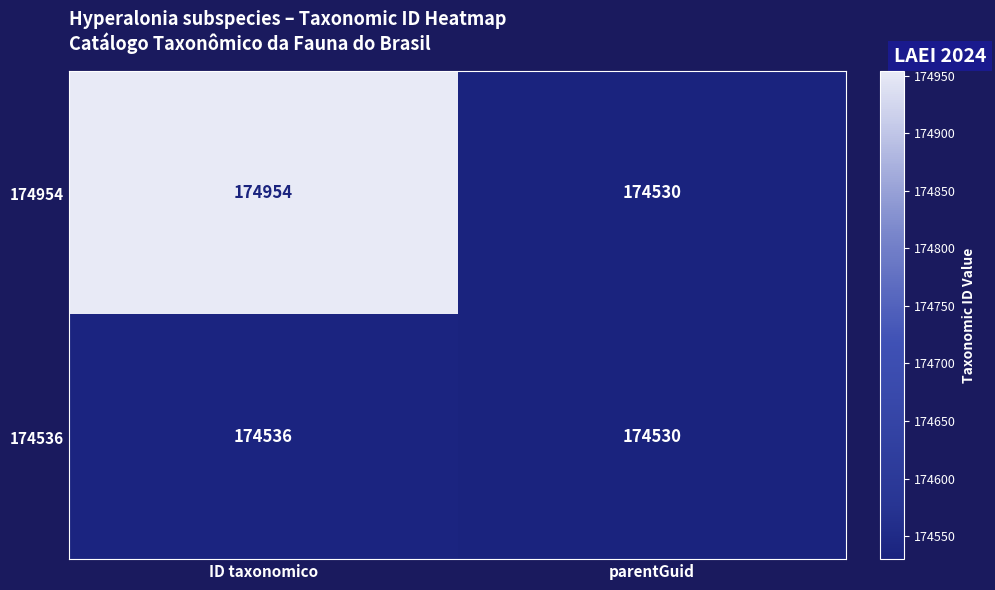

Between ID taxonomico and parentGuid, which series saw the biggest shift?

174954